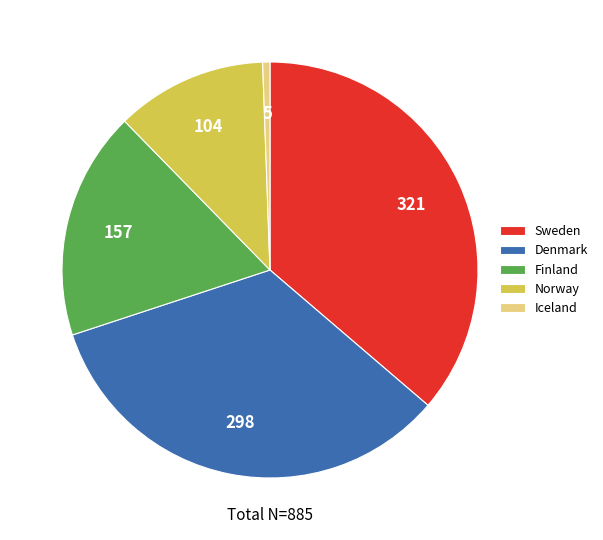

What is the ratio of the value at Finland to the value at Iceland?

31.4